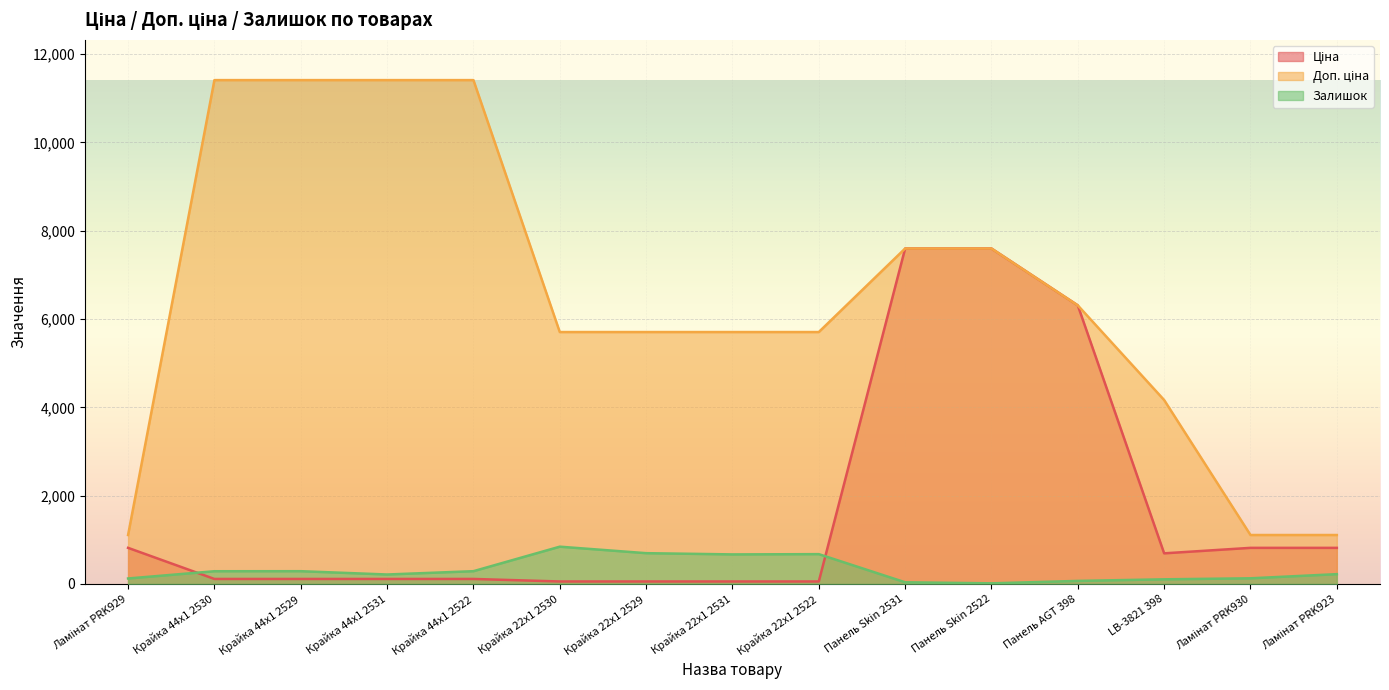

How many interior local peaks does the Залишок series have?

3